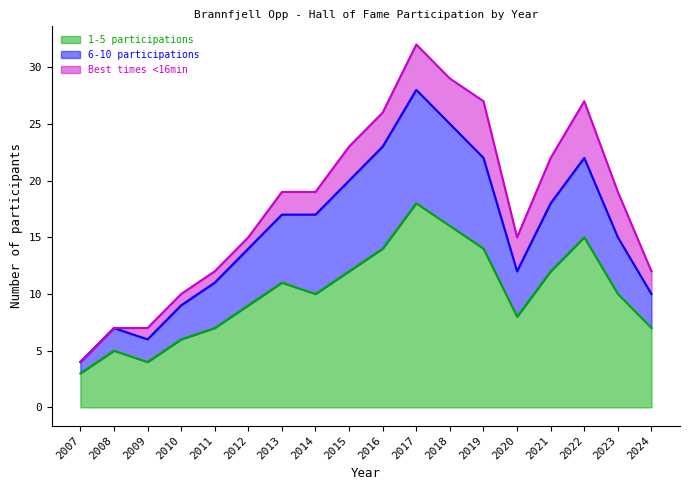

Which category has the lowest value in the 6-10 participations series?

2007